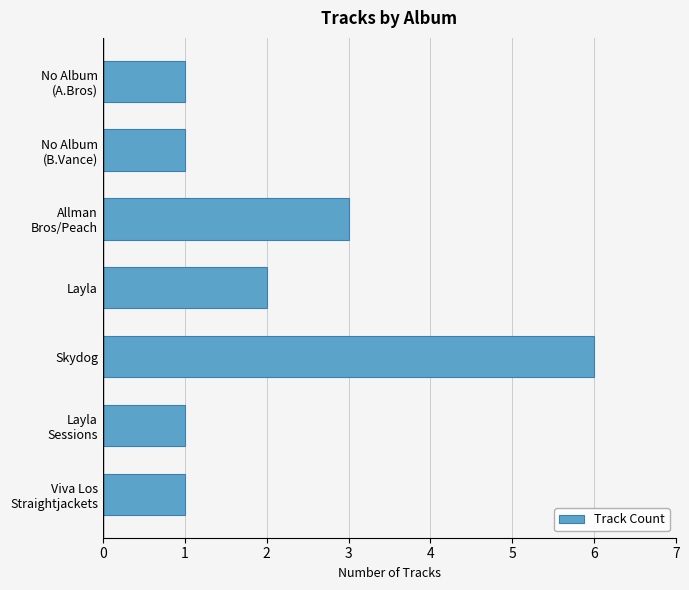

True or false: the data shows 10 at Skydog.

False